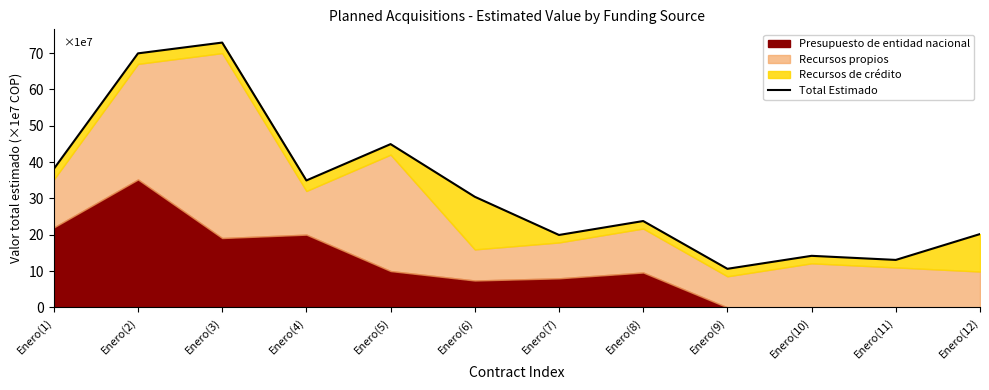

How many values are below 30?

6